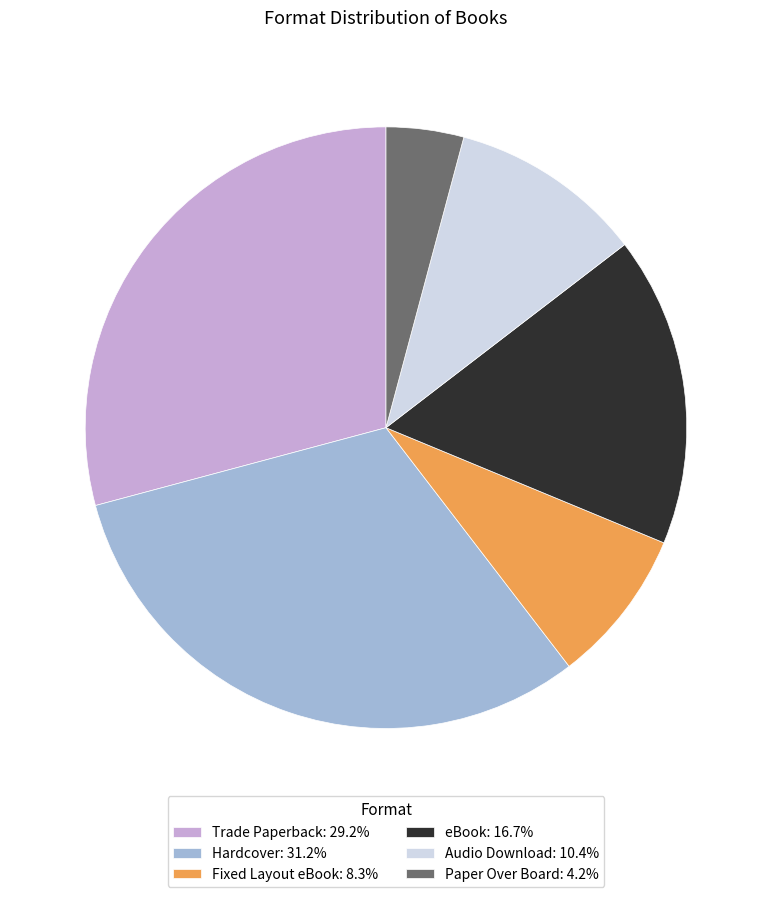

Rank the categories by value from highest to lowest.

Hardcover, Trade Paperback, eBook, Audio Download, Fixed Layout eBook, Paper Over Board